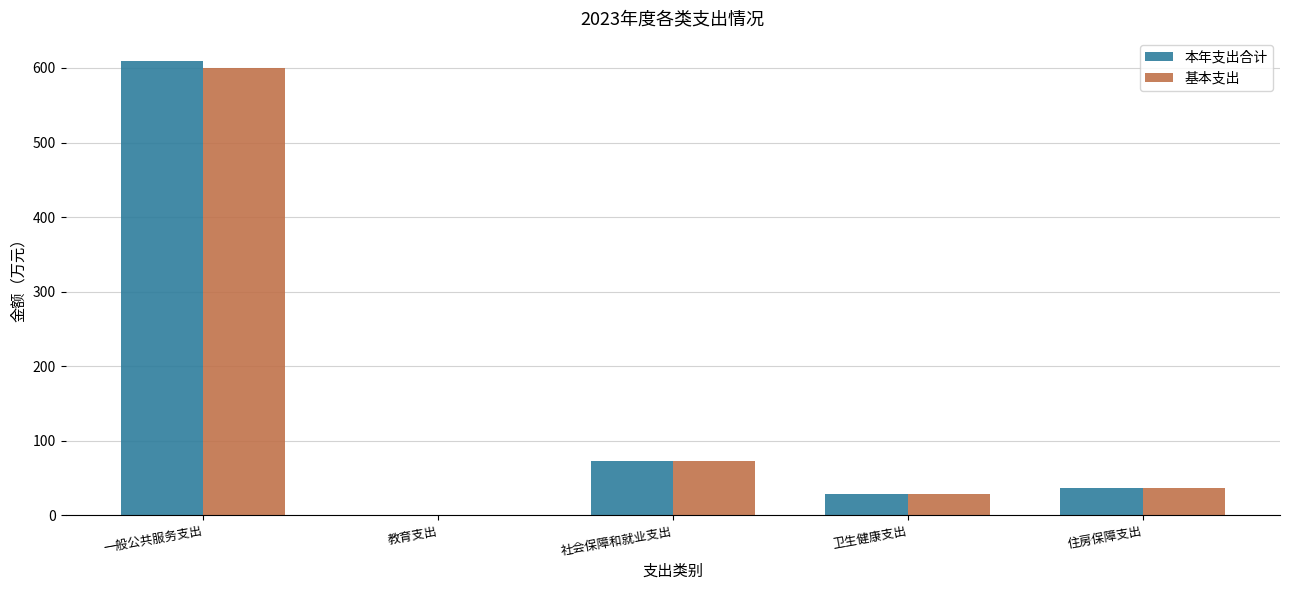

How many values in the 基本支出 series exceed 36?

3